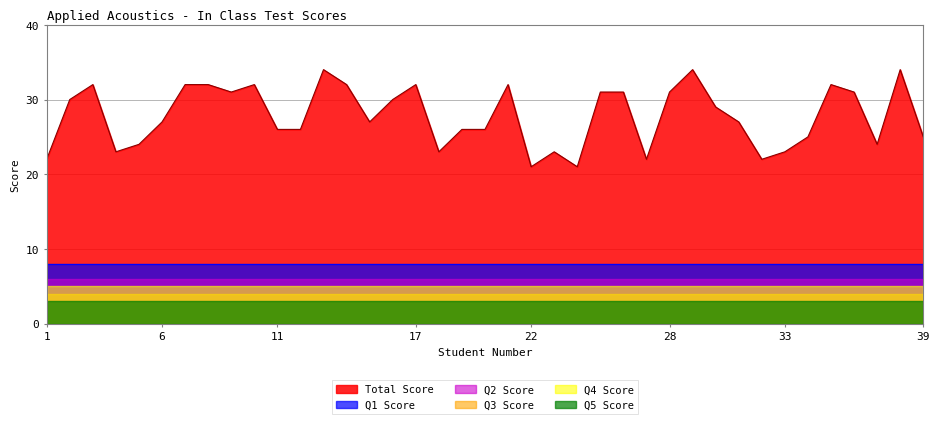

The value of Q1 Score at 34 is 1. True or false?

False